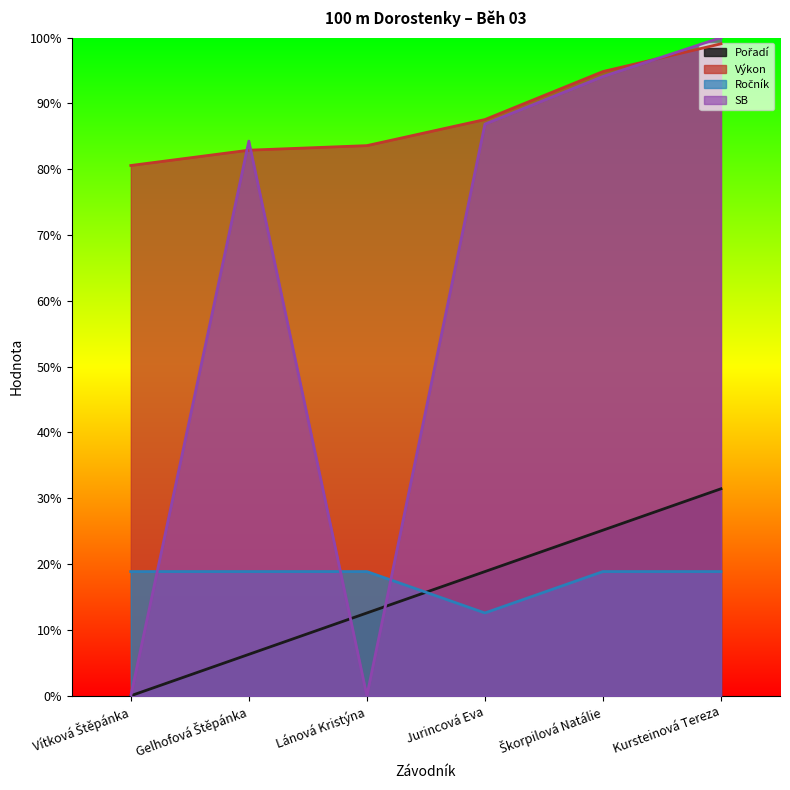

How many lines are shown in the chart?

4